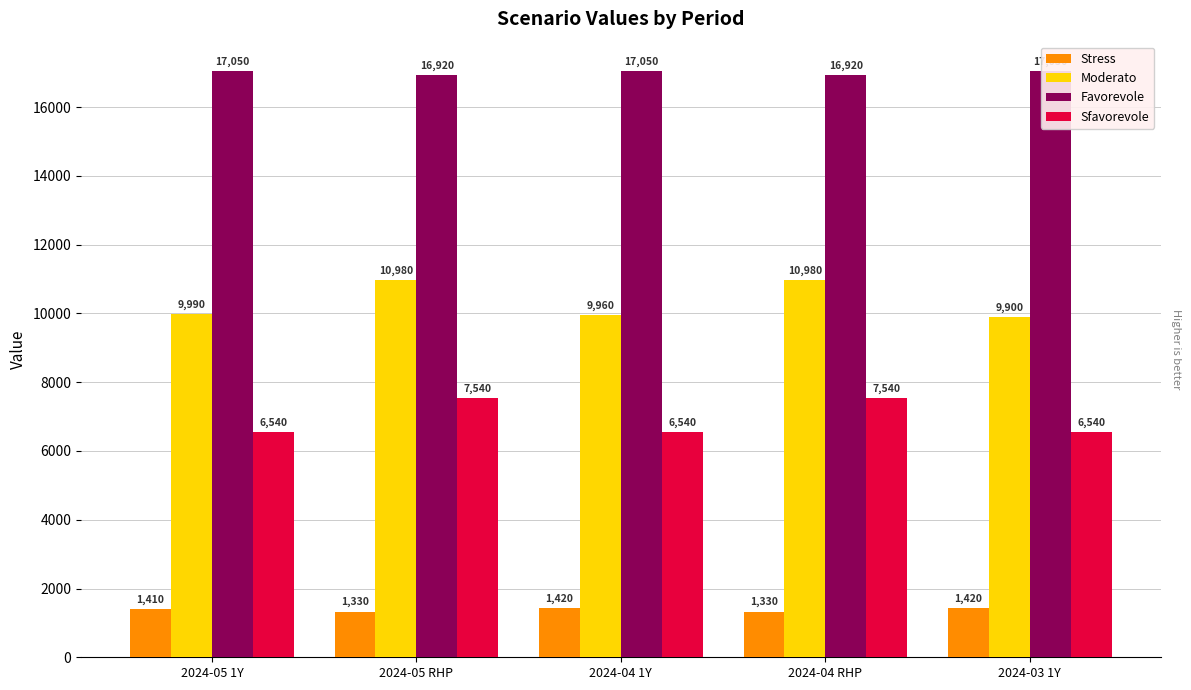

What is the difference between the Moderato values at 2024-05 1Y and 2024-04 1Y?

30